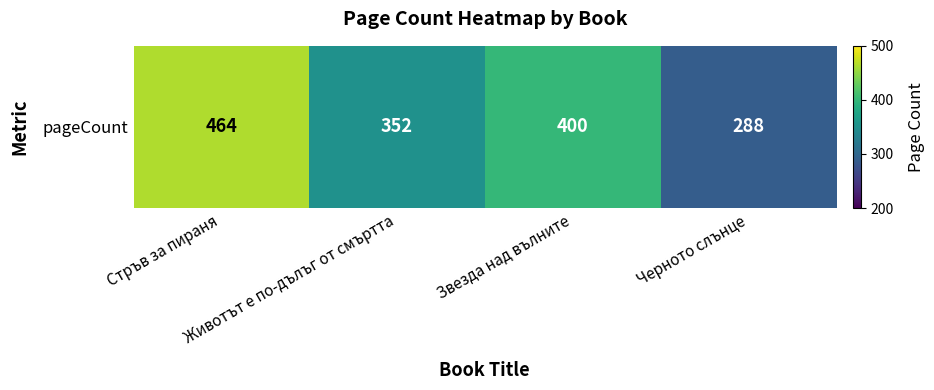

Reading left to right, list all the values displayed in this chart.

Стръв за пираня=464	Животът е по-дълъг от смъртта=352	Звезда над вълните=400	Черното слънце=288